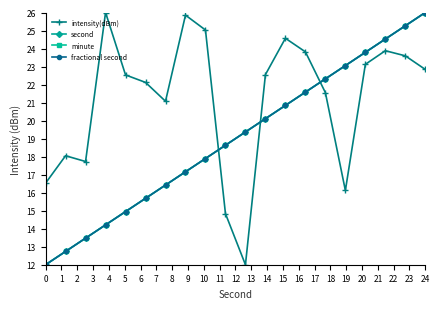

Does the chart have visible grid lines?

No